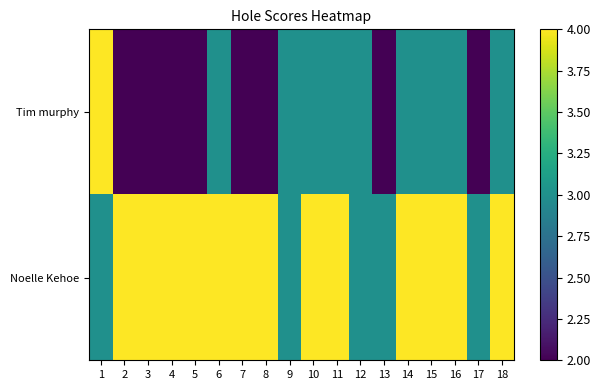

At 17, list the series in order from smallest to largest.

Tim murphy, Noelle Kehoe